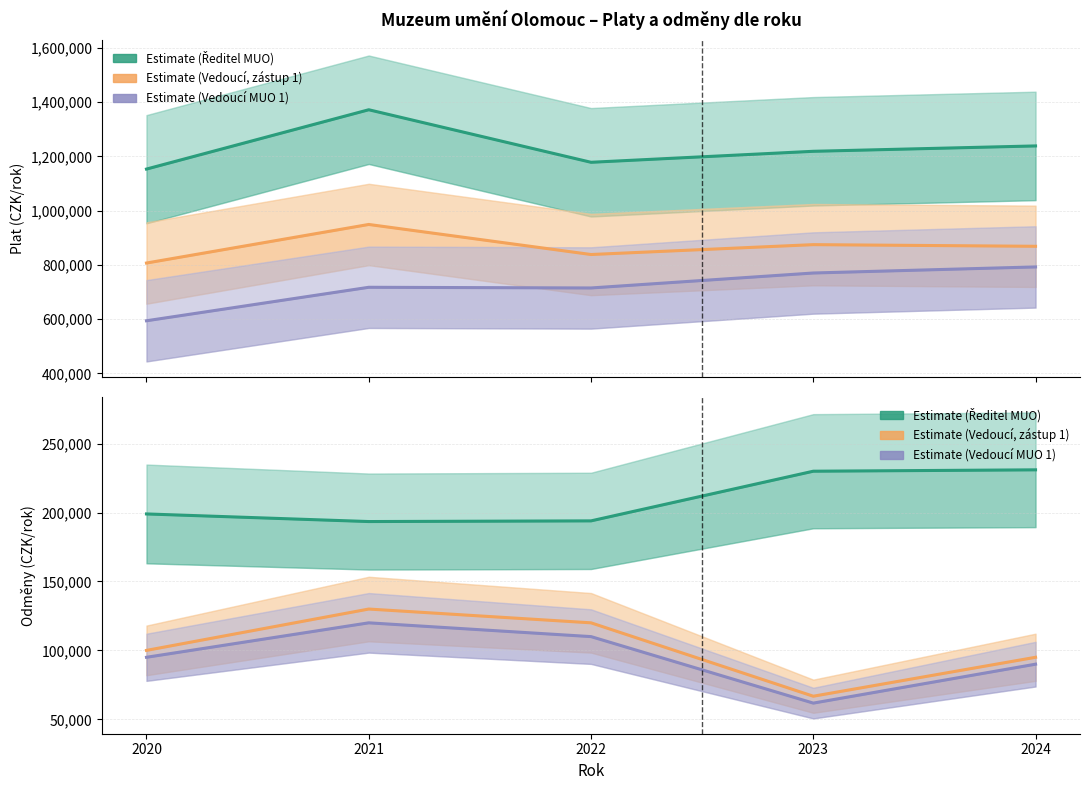

Is it true that Odmeny (Vedoucí odboru, zástup 1) equals 95000 at 2024?

True